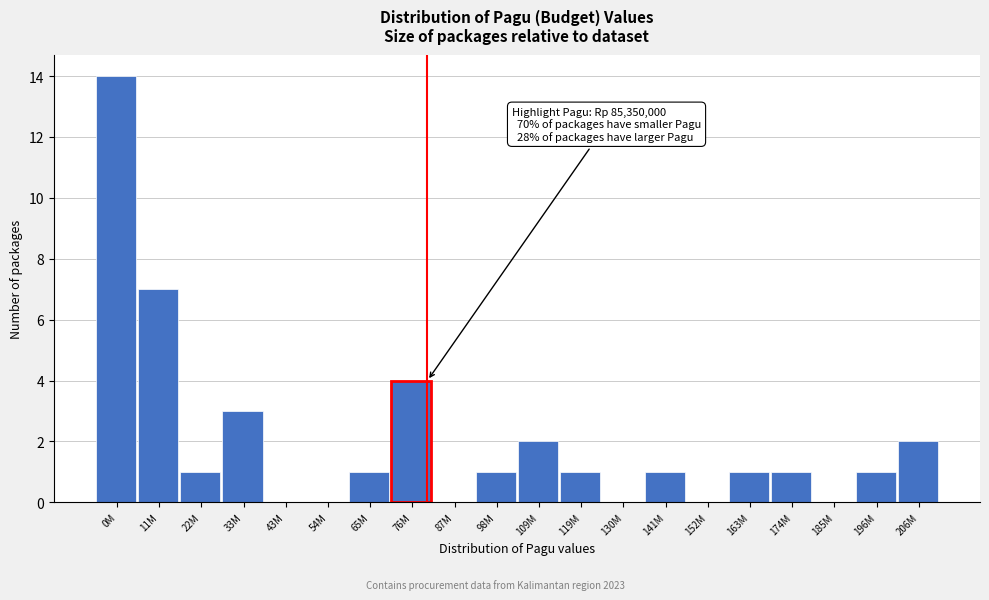

Reading left to right, what are all the values shown in this chart?

0M=14	11M=7	22M=1	33M=3	43M=0	54M=0	65M=1	76M=4	87M=0	98M=1	109M=2	119M=1	130M=0	141M=1	152M=0	163M=1	174M=1	185M=0	196M=1	206M=2